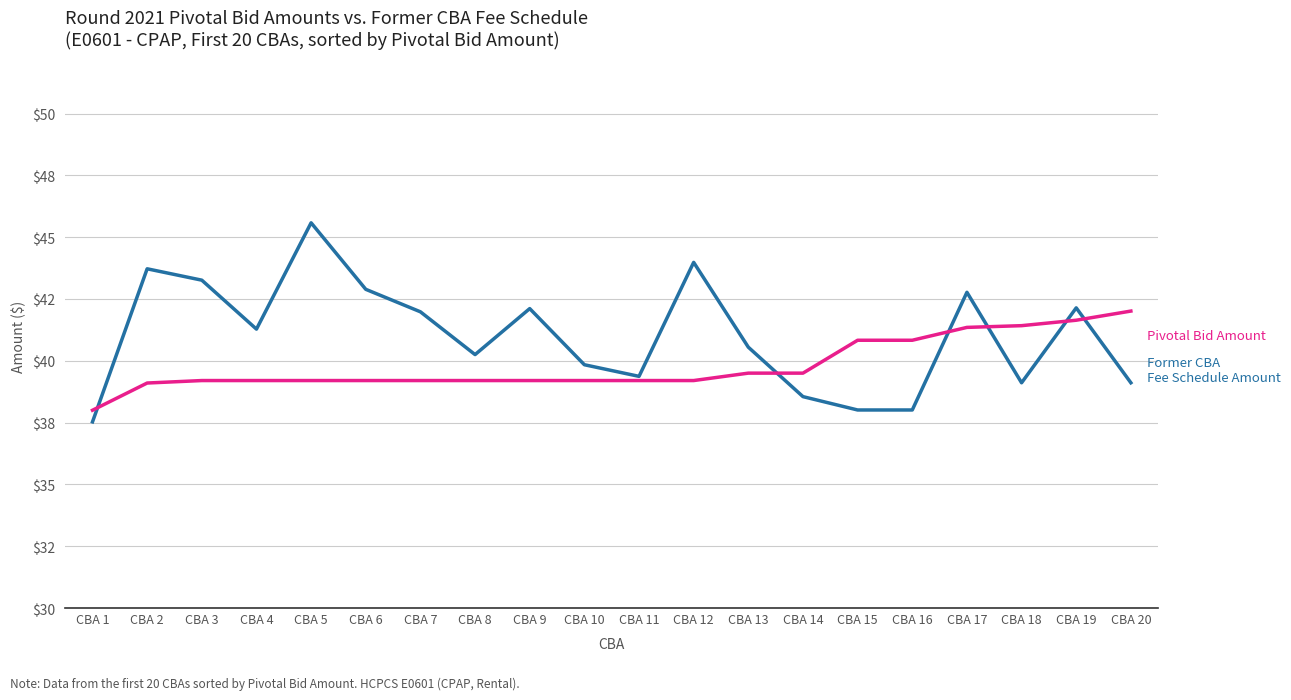

Does the chart display data point markers on the line(s)?

No